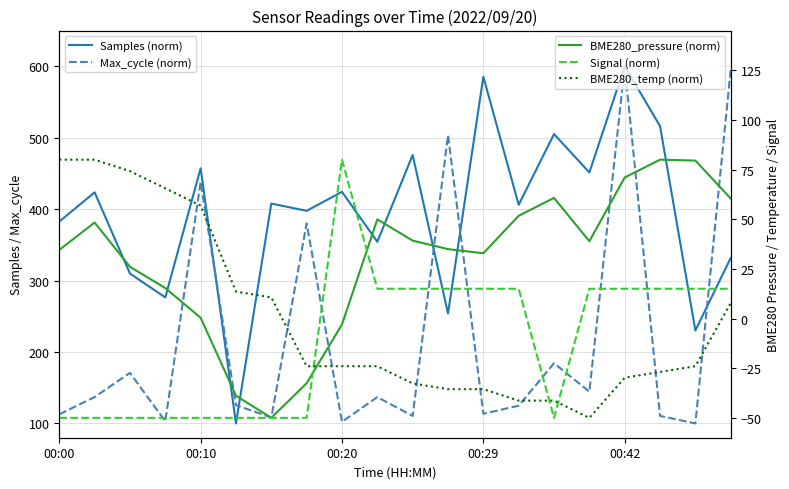

How many series are shown in this chart?

5